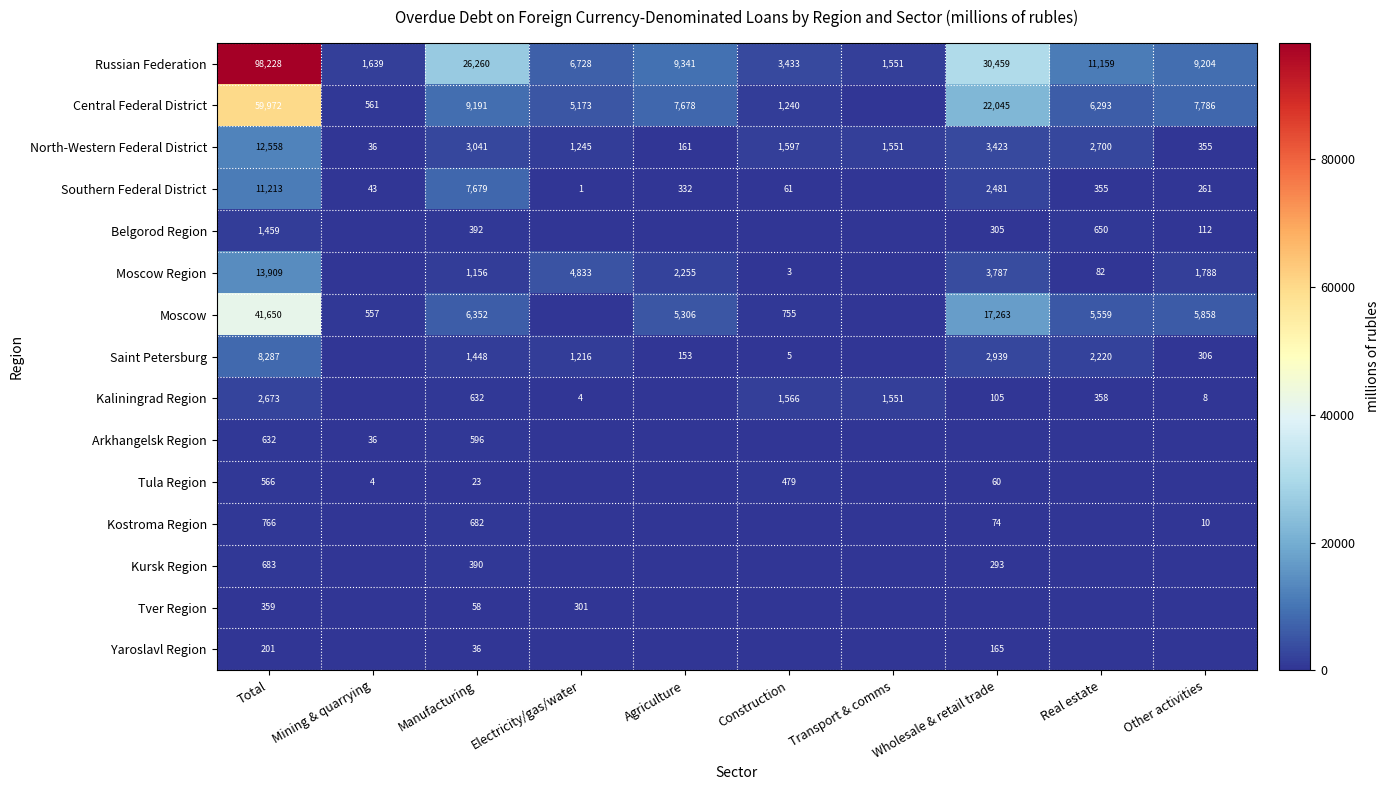

Is it true that Moscow Region equals 2255 at Agriculture?

True